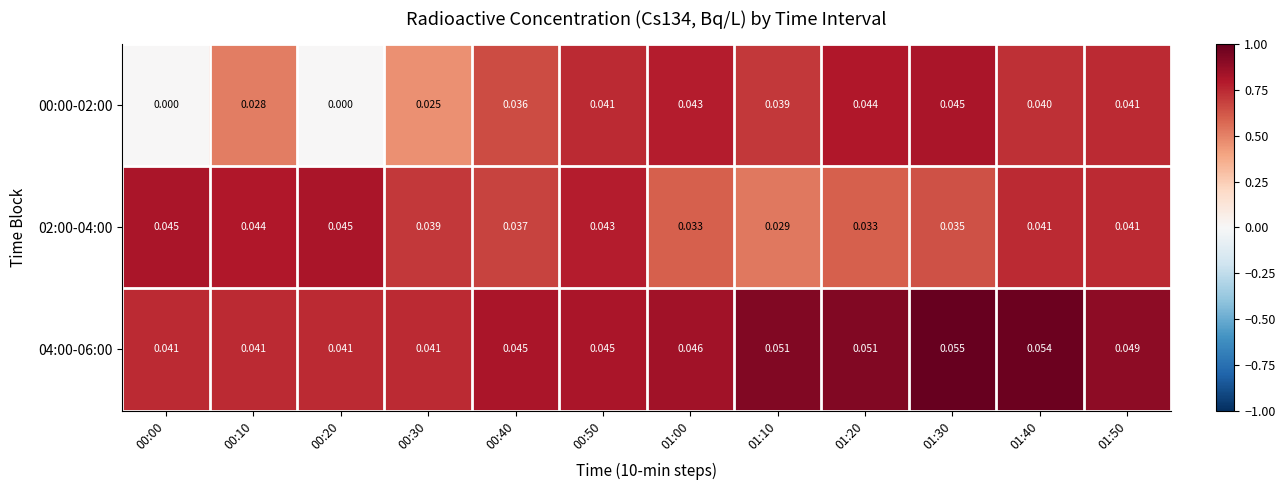

Is the value of 02:00-04:00 at 00:10 greater than the value of 00:00-02:00 at 00:40?

Yes